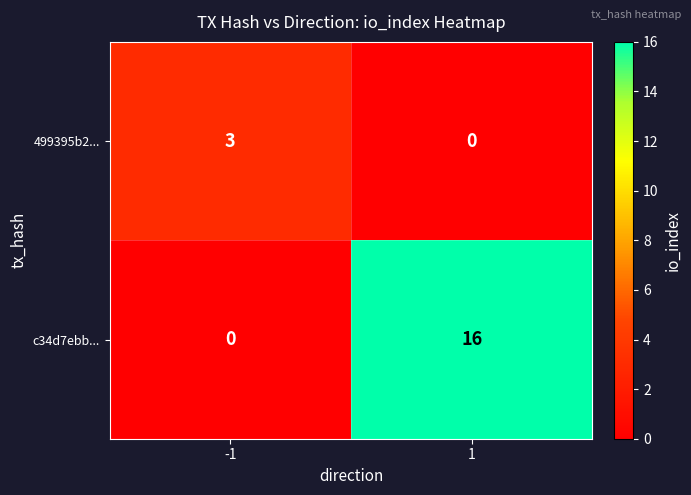

The 499395b2... series shows 0 at 1. True or false?

True